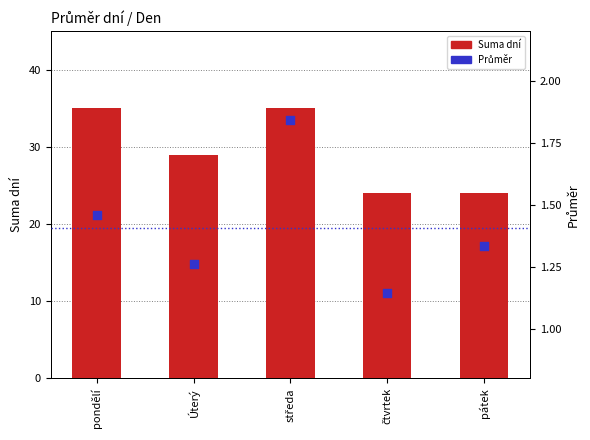

Which series has the largest Y range (max minus min)?

Suma dní